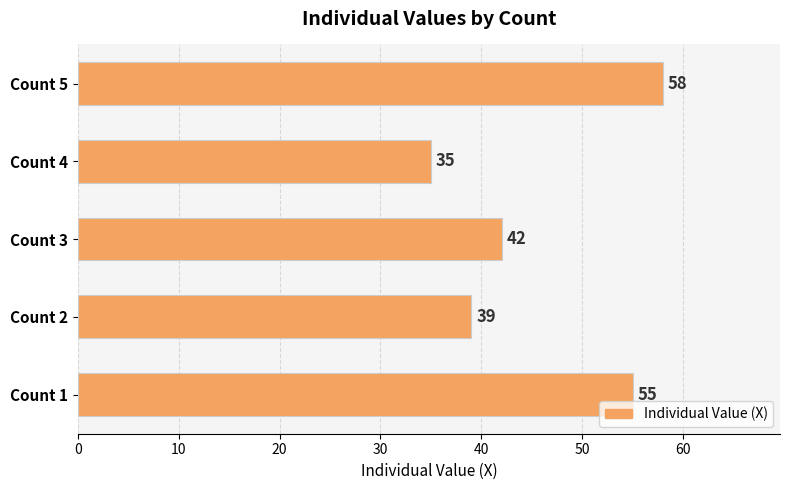

Which has a higher value, Count 5 or Count 3?

Count 5